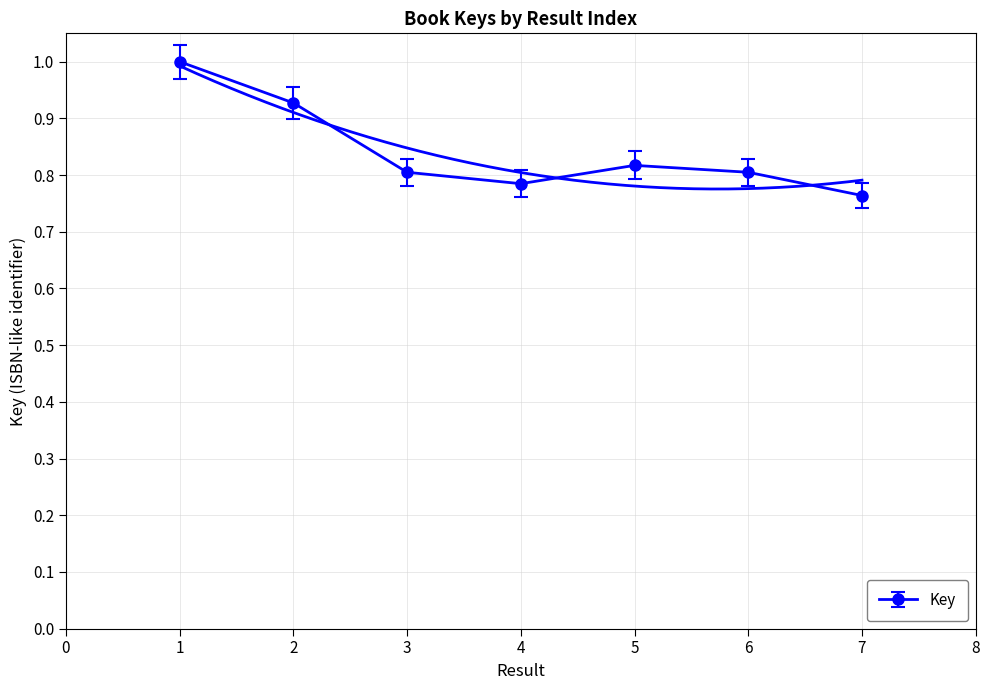

What is the average value?

0.8